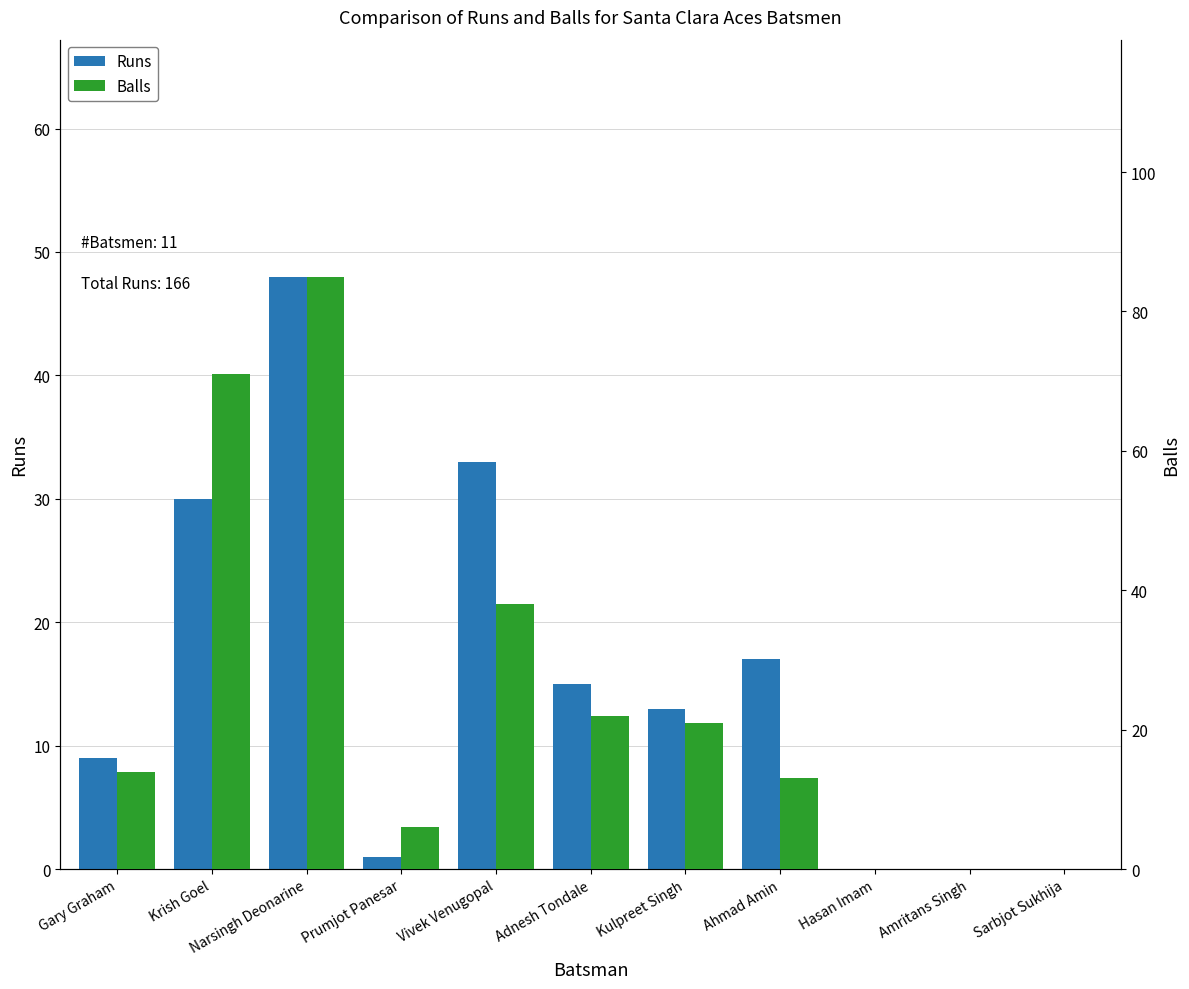

At which category is the sum across all series the highest?

Narsingh Deonarine